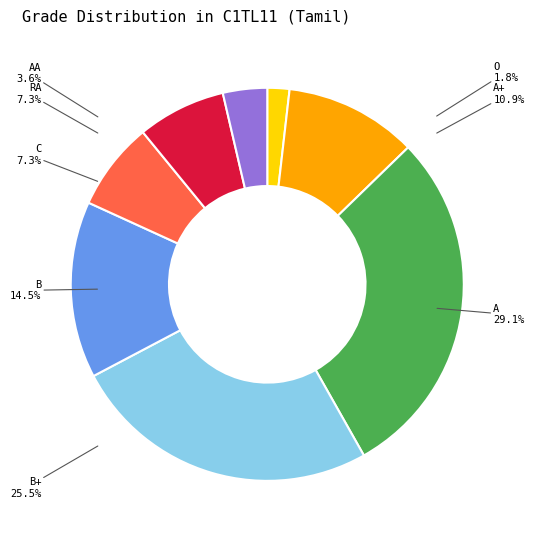

To the nearest percent, what is the difference between the A+ and AA slice percentages?

7%